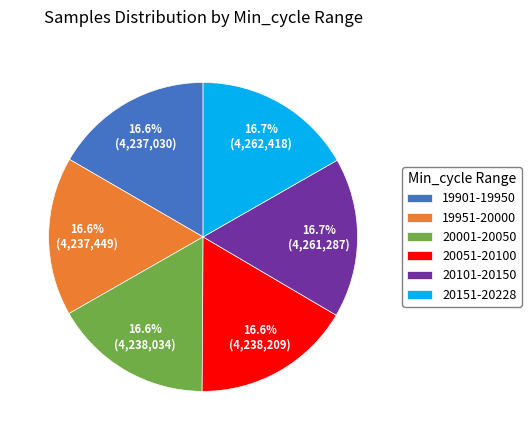

How much of the chart is everything except 20001-20050?

83.4%